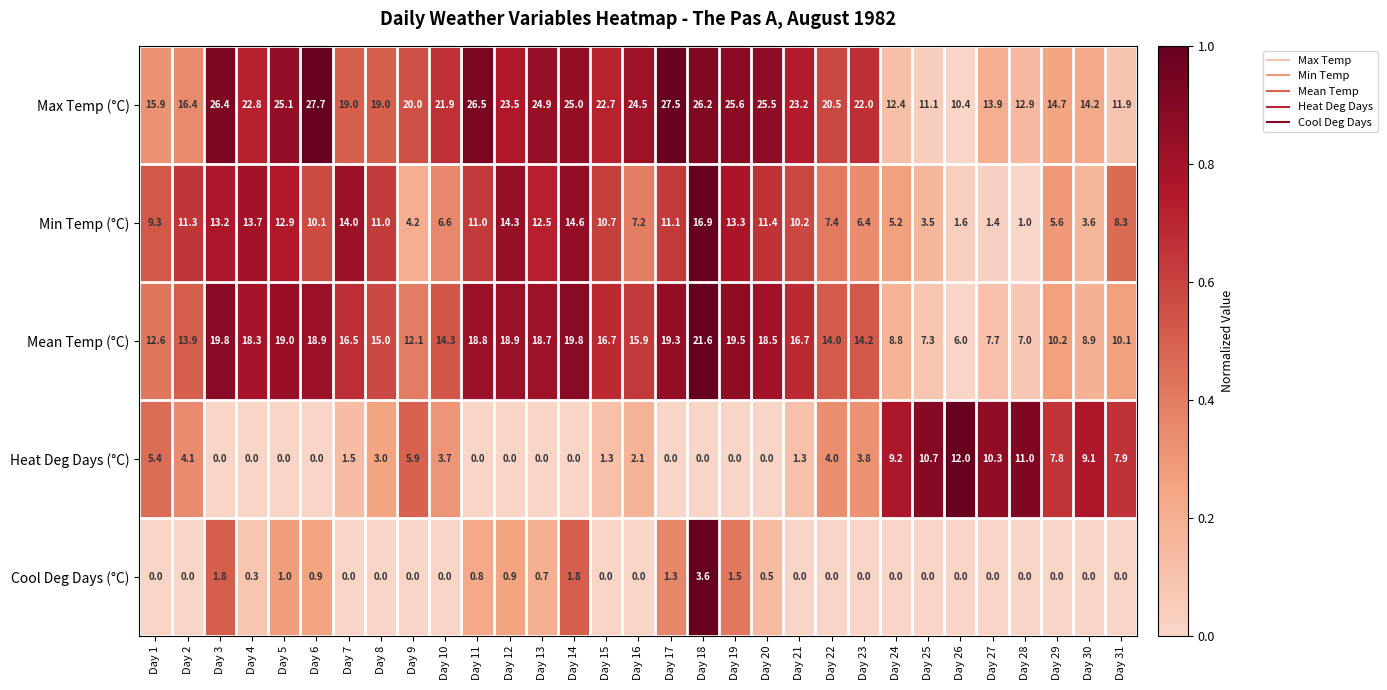

Which series has the widest spread of values?

Max Temp (°C)